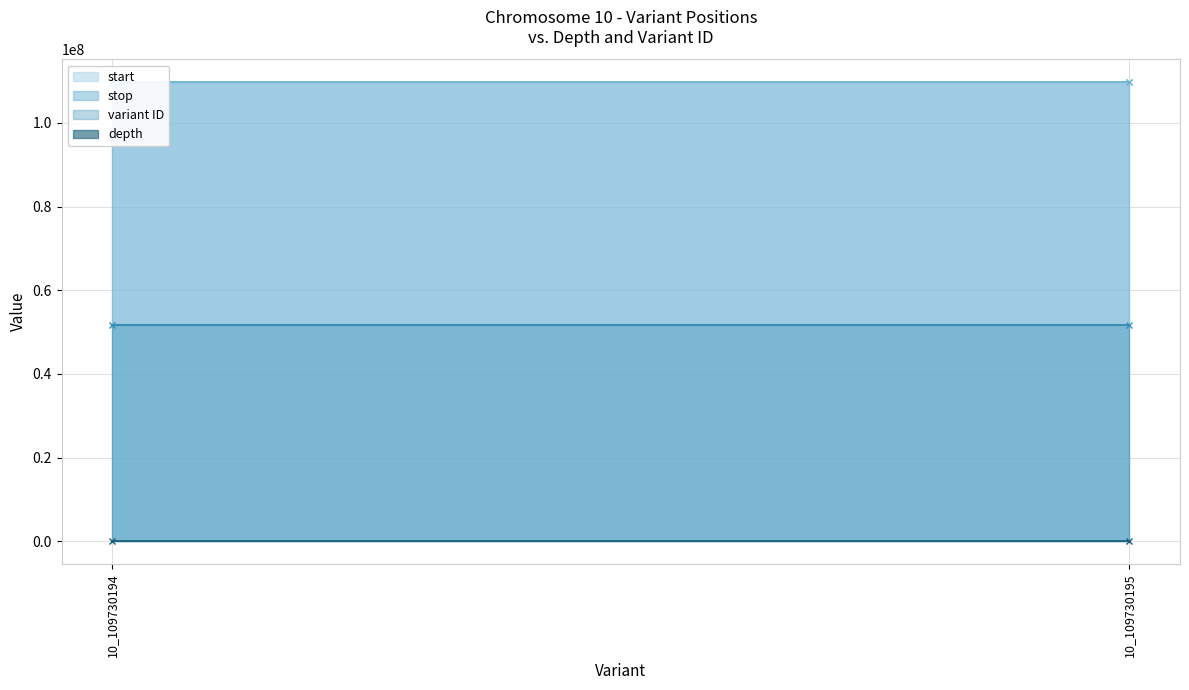

Is the value of stop at 10_109730194 greater than the value of start at 10_109730194?

Yes